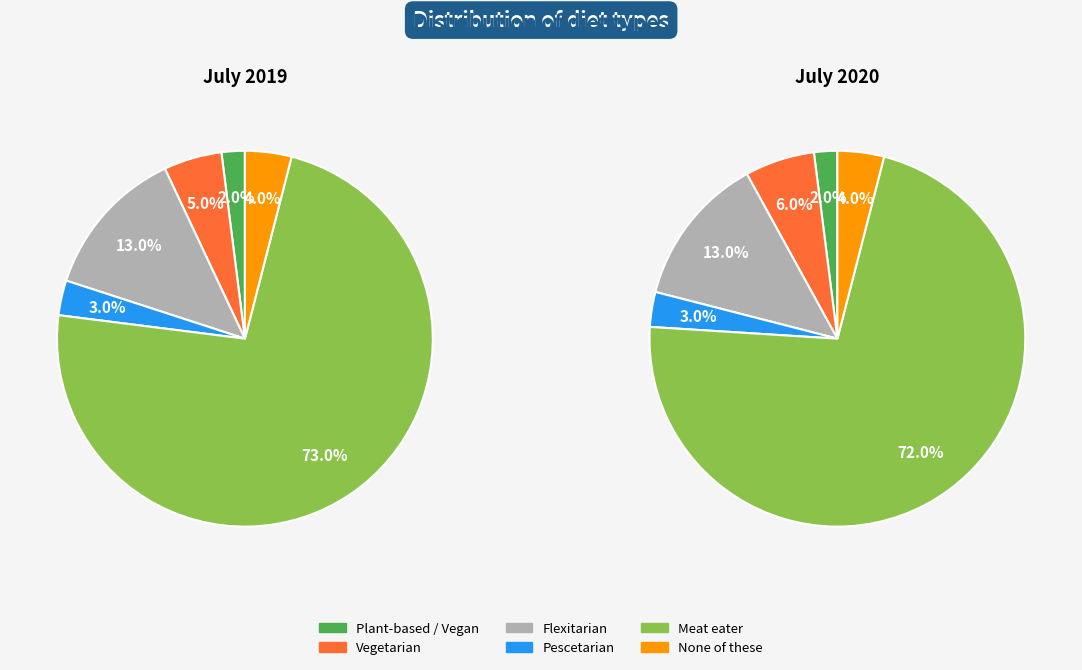

To the nearest percent, what percentage of the pie is Flexitarian?

13%